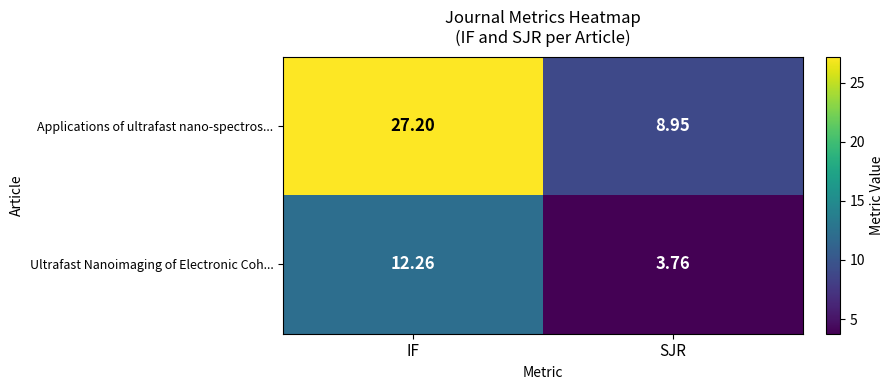

Rank the series by their maximum value, from lowest to highest.

Ultrafast Nanoimaging of Electronic Coh..., Applications of ultrafast nano-spectros...